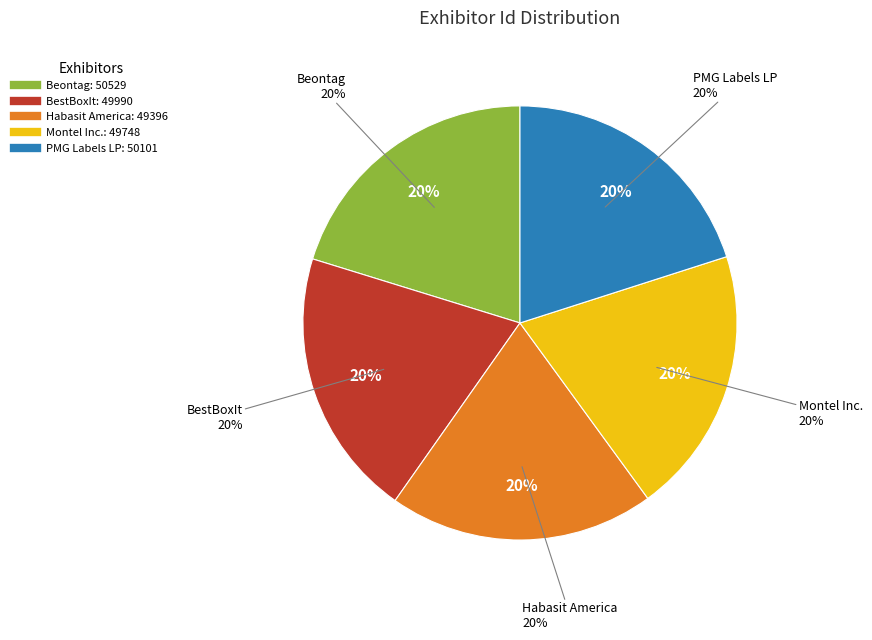

To the nearest percent, what is the combined percentage of Habasit America and PMG Labels LP?

40%